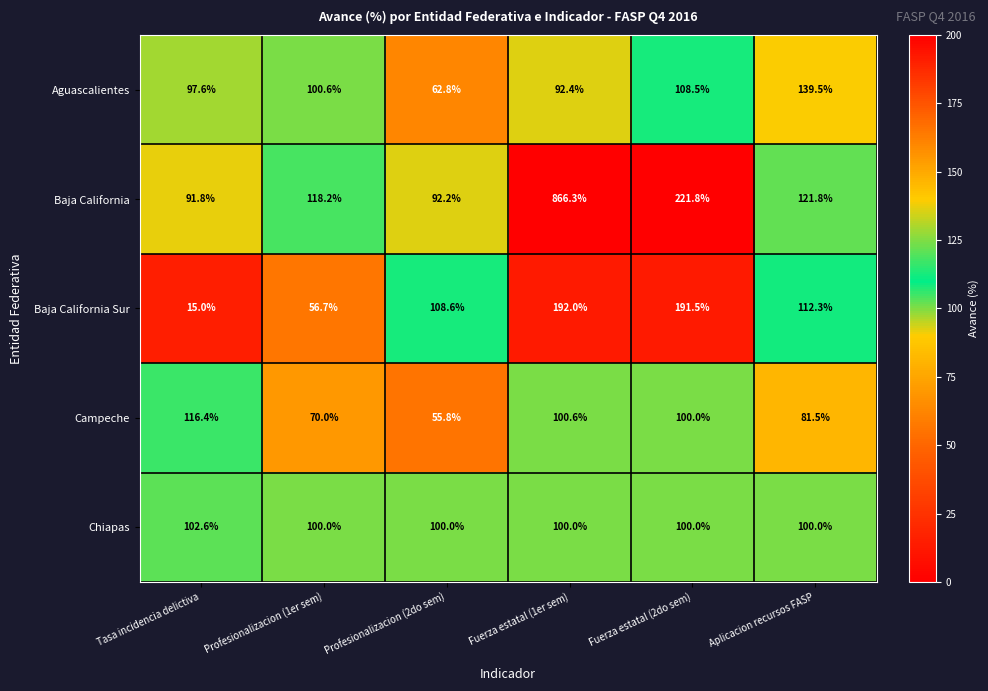

At which category does the chart reach its minimum across all series?

Tasa incidencia delictiva